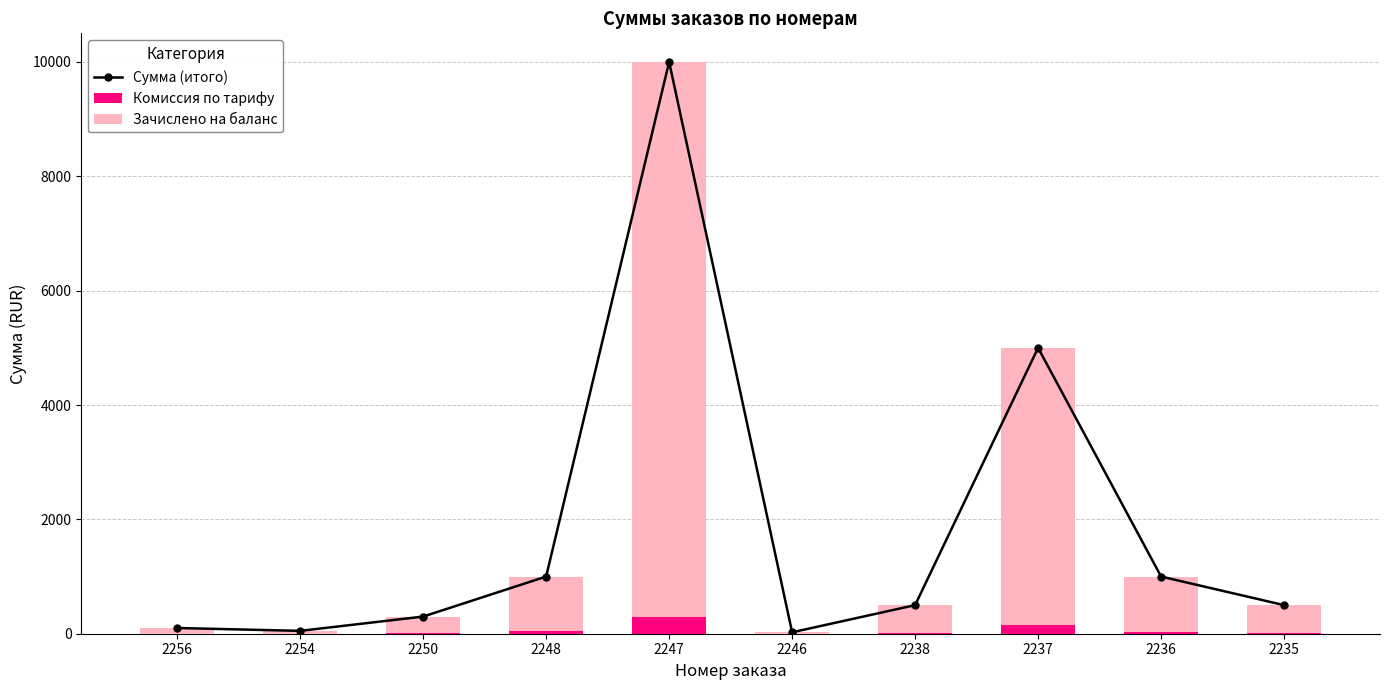

At how many categories does at least one series exceed 9184?

1